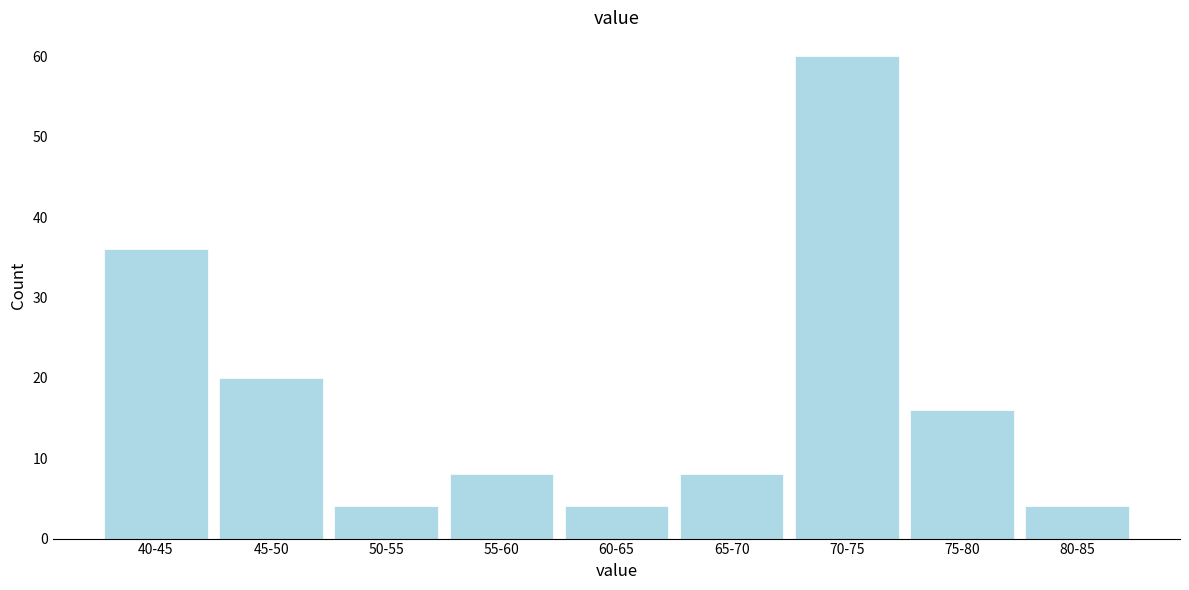

Reading left to right, list all the values displayed in this chart.

40-45=36	45-50=20	50-55=4	55-60=8	60-65=4	65-70=8	70-75=60	75-80=16	80-85=4